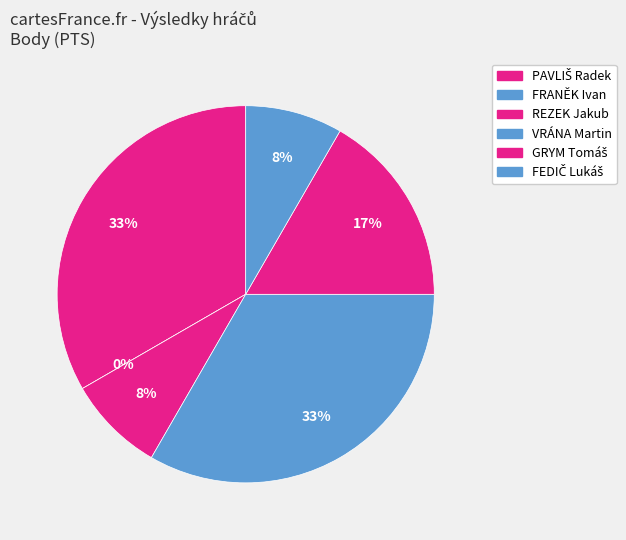

Is FRANĚK Ivan the majority of the pie?

No